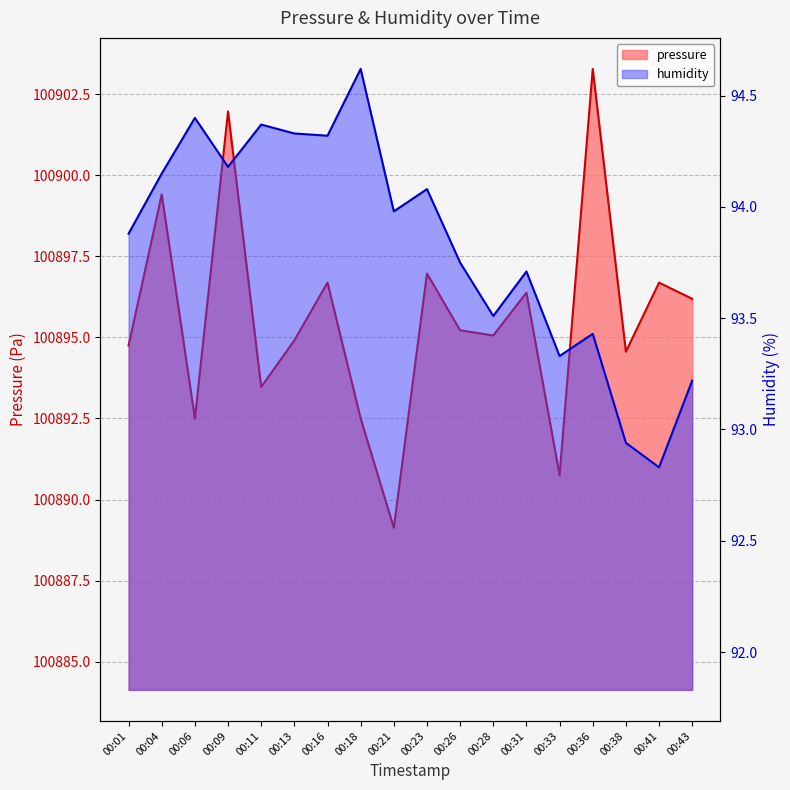

True or false: pressure has more than 1 interior local peaks.

True